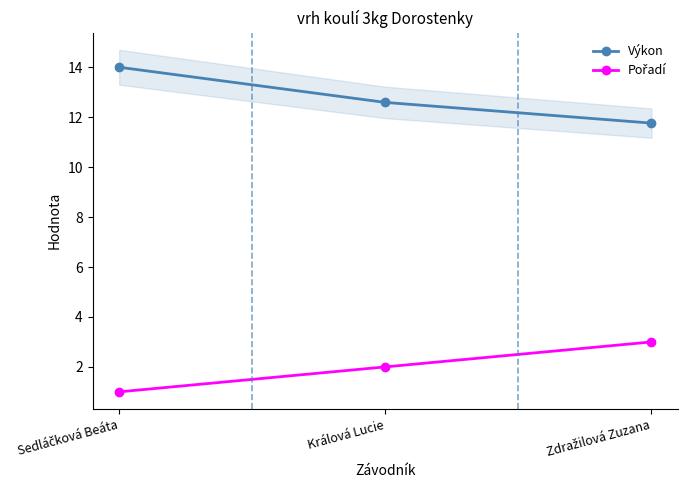

How many lines are shown in the chart?

2